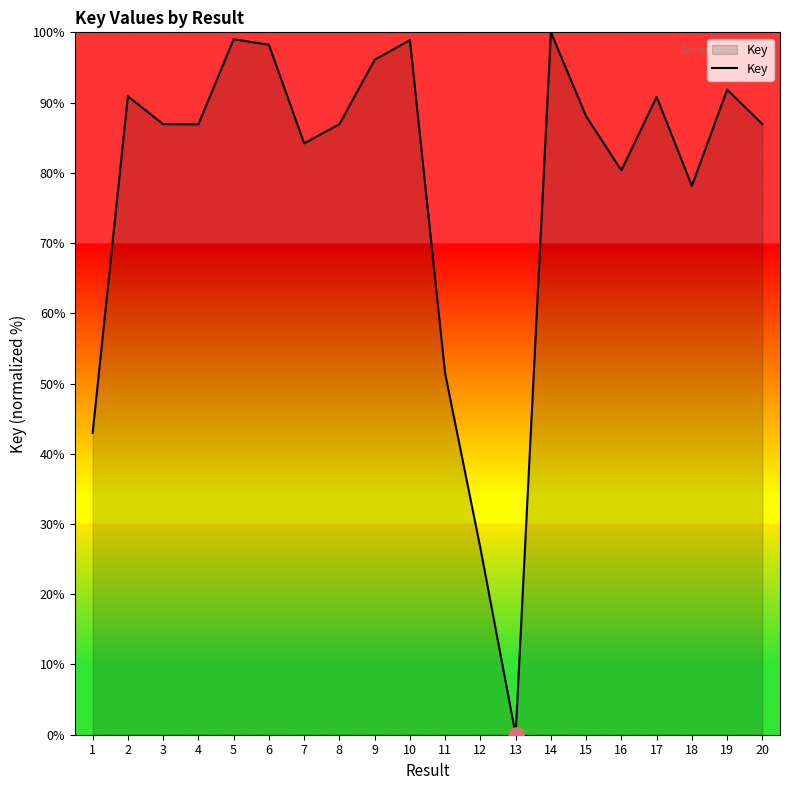

What is the change in value from 13 to 19?

+91.8